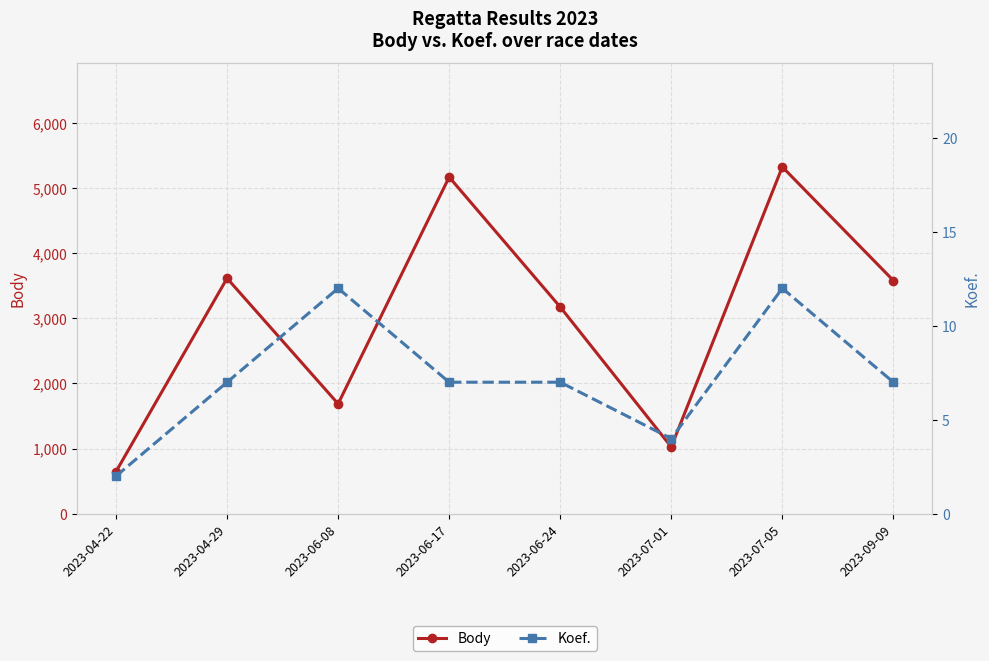

What value does the Body series have at 2023-07-01, to the nearest 10?

1020